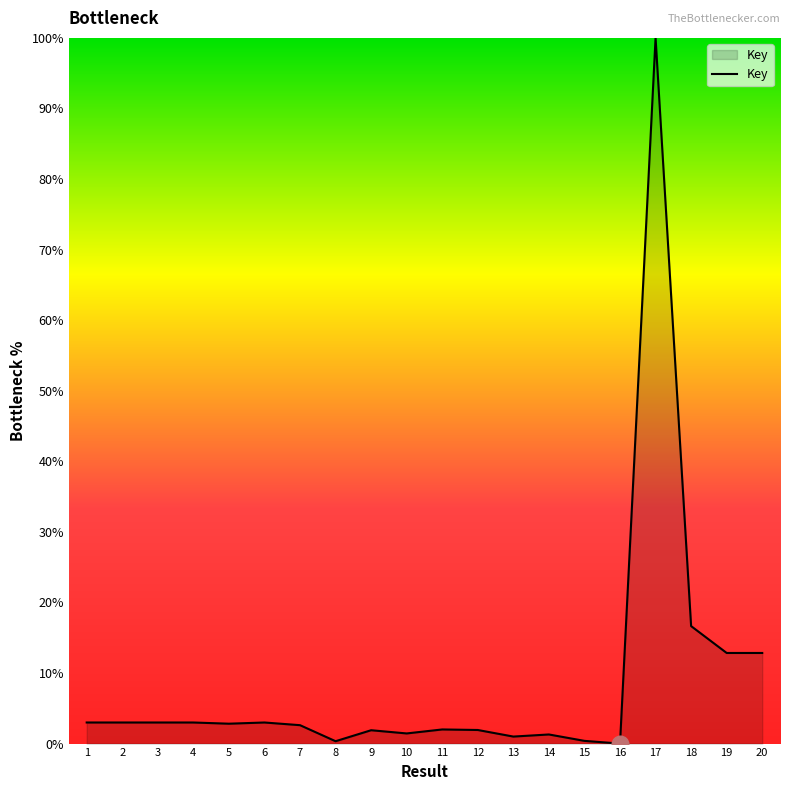

What is the difference between the maximum and minimum values?

100.0